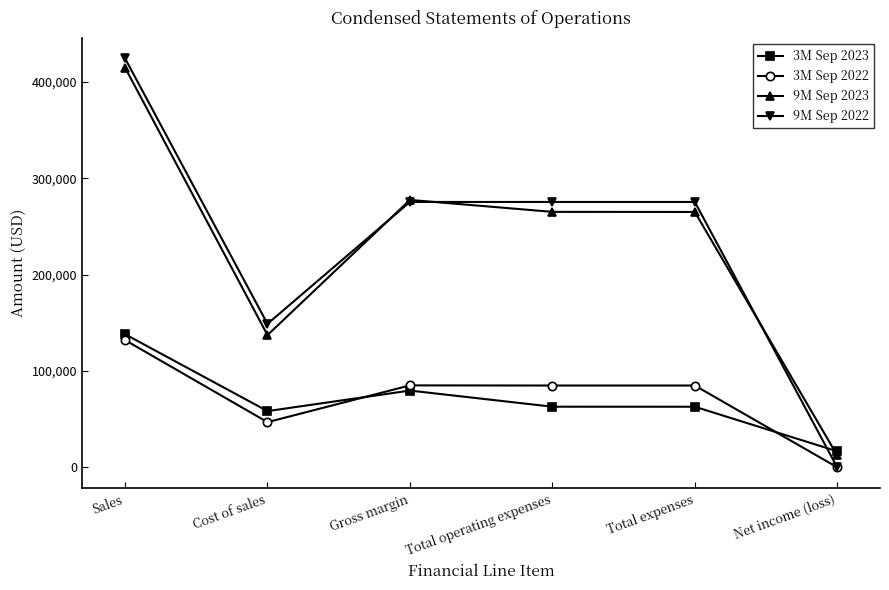

At which category is the sum across all series the highest?

Sales